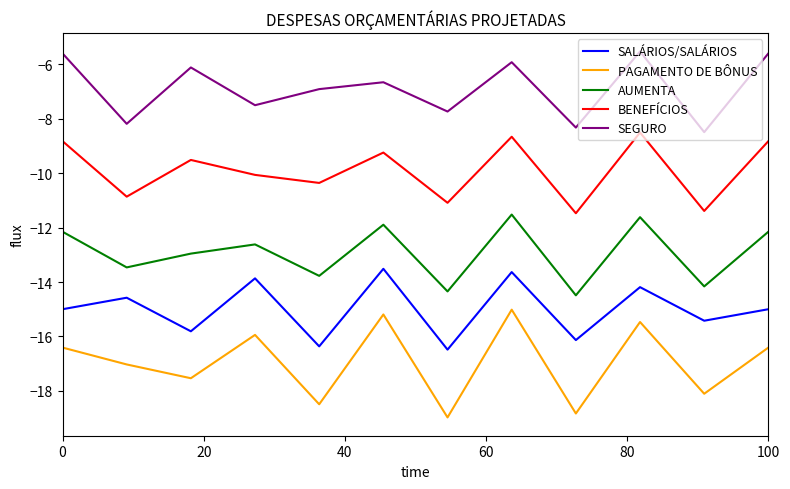

True or false: PAGAMENTO DE BÔNUS and SEGURO intersect in this chart.

False